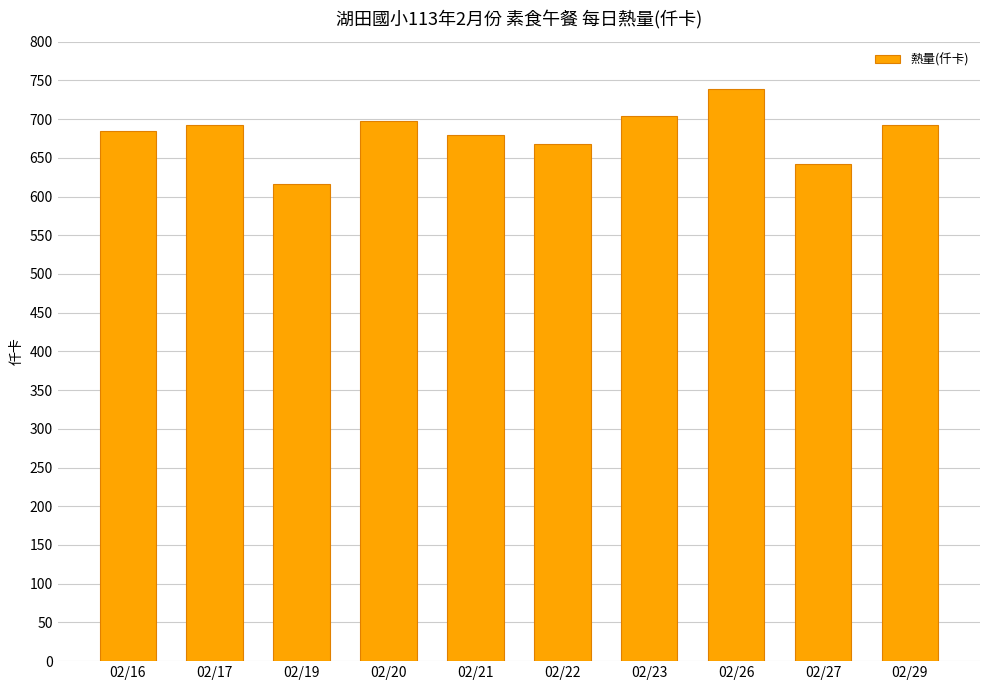

What is the approximate value at 02/26?

738.5